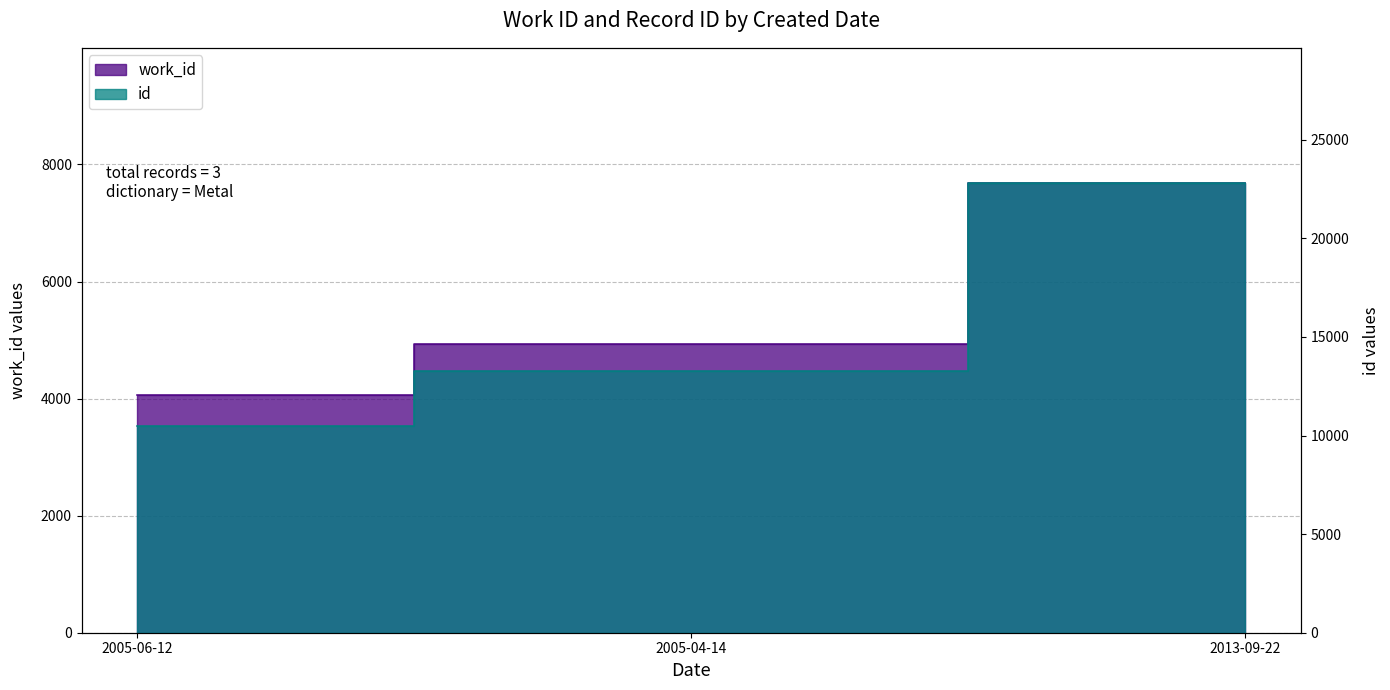

Read the id value at 2005-06-12.

10501